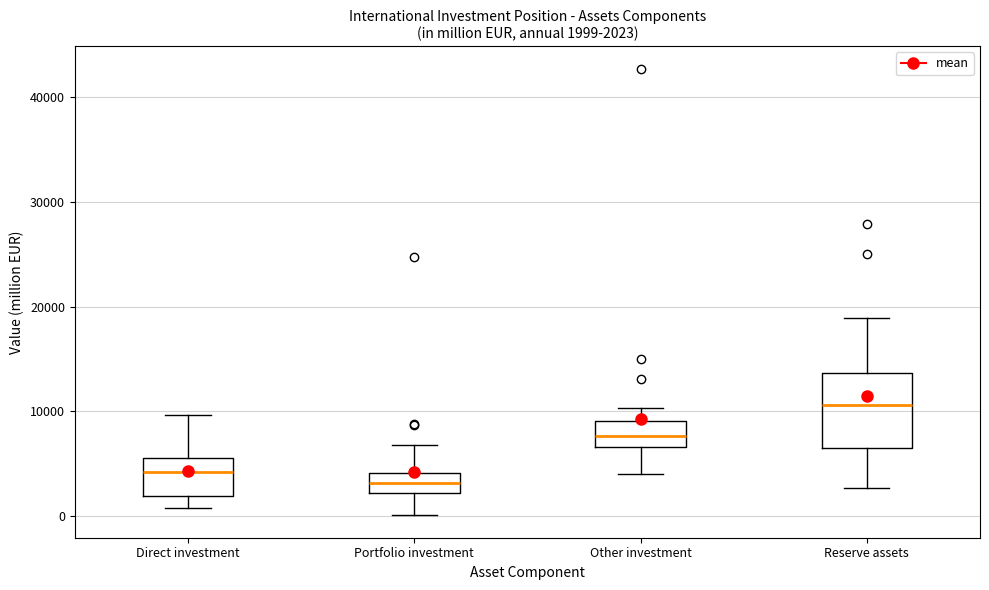

Which box's median line is the lowest?

Portfolio investment